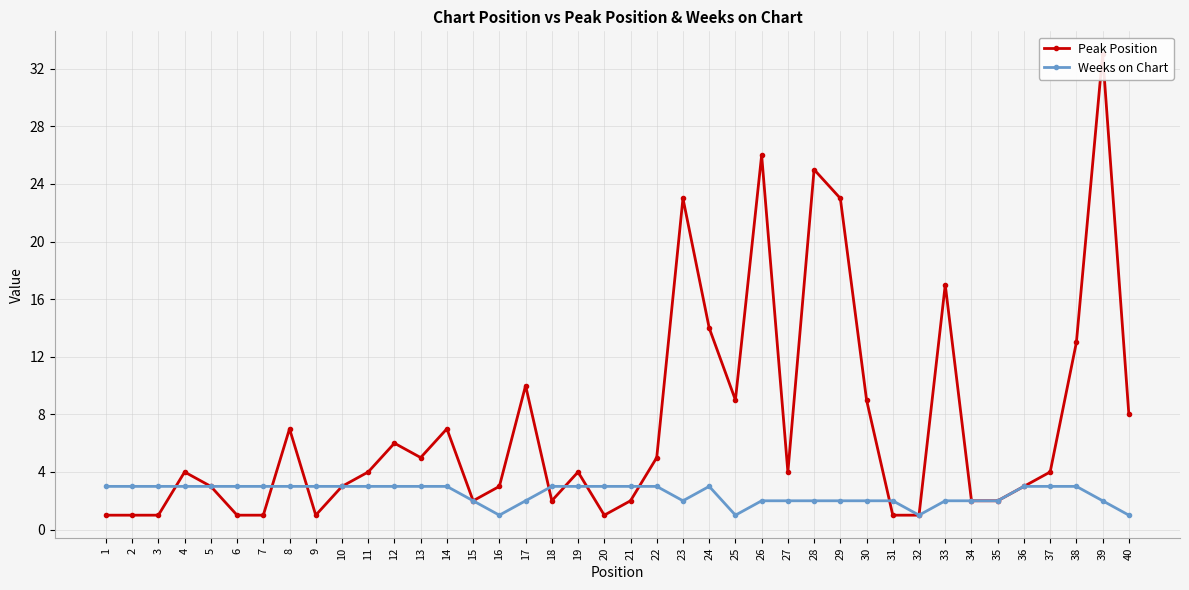

Is it true that Weeks on Chart equals 1 at 1?

False